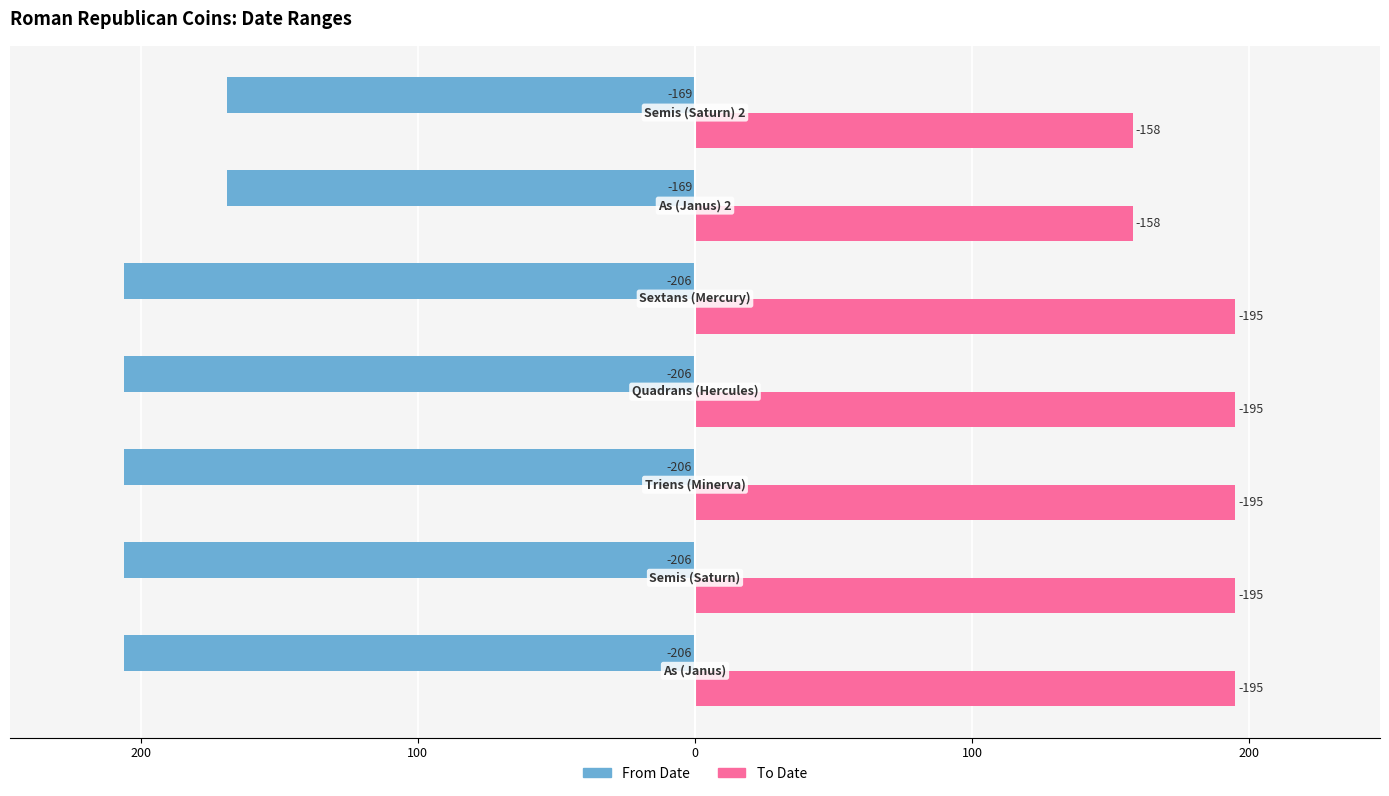

What is the difference between the maximum and minimum values in the From Date series?

37